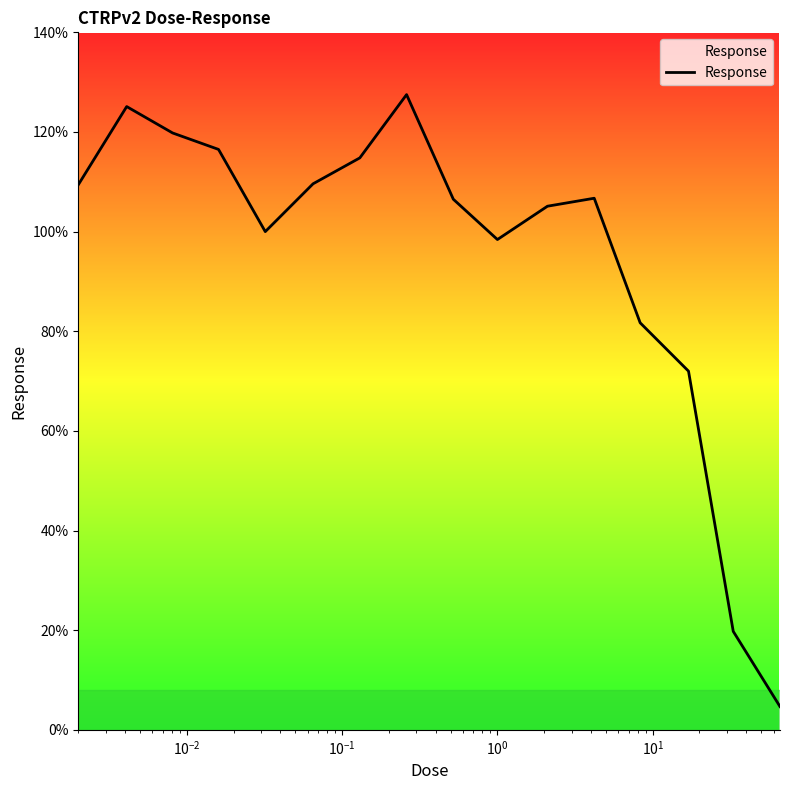

Does the chart display data point markers on the line(s)?

No